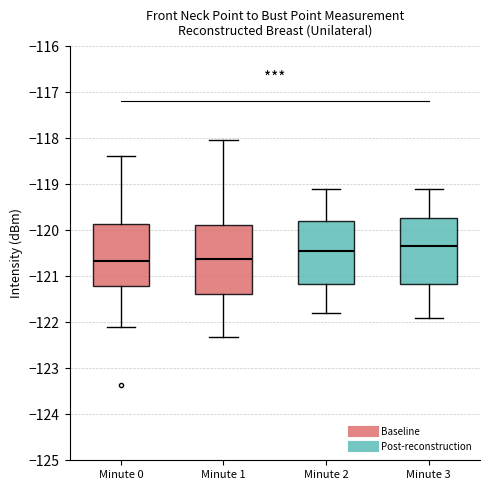

Reading left to right, transcribe this box plot: for each box, give where its median line is, the range the box spans, and where its two whiskers end, as read against the y-axis. The values are not printed on the chart, so give them approximately, as read against the axis.

Minute 0: median -120.7, box -121.2 to -119.9, whiskers -122.1 to -118.4
Minute 1: median -120.6, box -121.4 to -119.9, whiskers -122.3 to -118.0
Minute 2: median -120.4, box -121.2 to -119.8, whiskers -121.8 to -119.1
Minute 3: median -120.3, box -121.2 to -119.7, whiskers -121.9 to -119.1